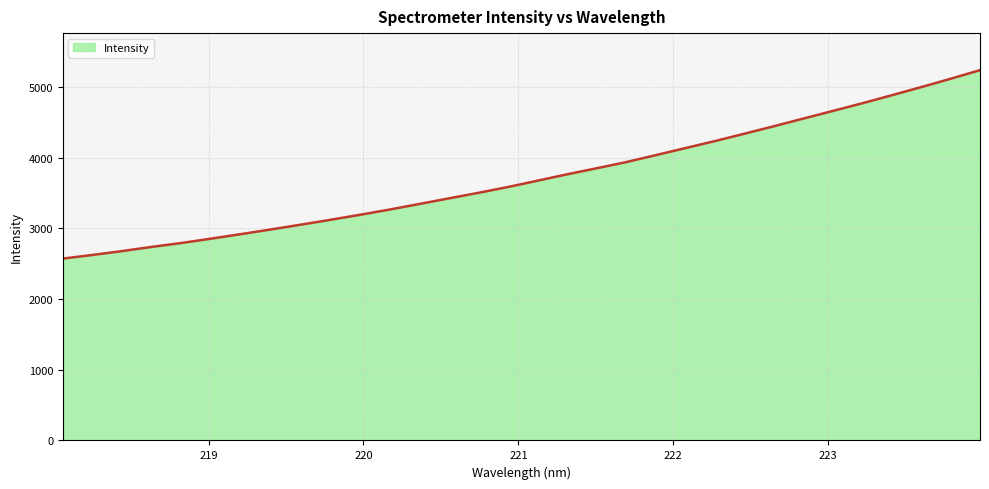

What is the minimum value shown in the chart?

2573.0